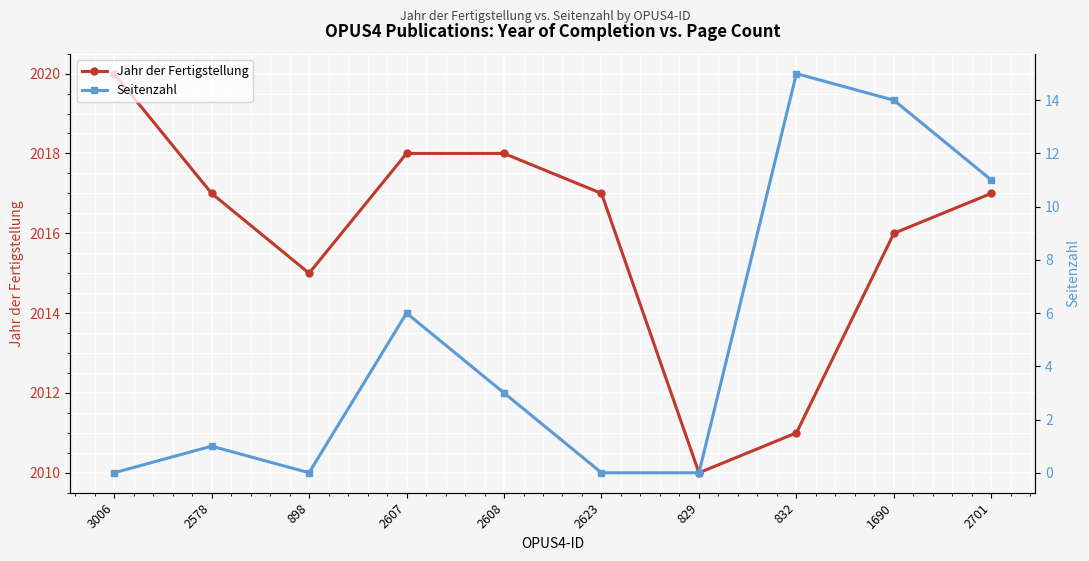

Reading left to right, transcribe all the data shown in this chart.

Jahr der Fertigstellung: 3006=2020	2578=2017	898=2015	2607=2018	2608=2018	2623=2017	829=2010	832=2011	1690=2016	2701=2017
Seitenzahl: 3006=0	2578=1	898=0	2607=6	2608=3	2623=0	829=0	832=15	1690=14	2701=11